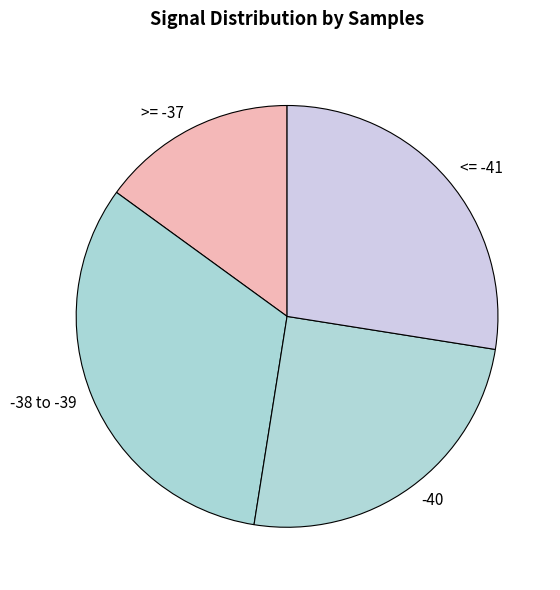

Do -40 and -38 to -39 together represent more than half of the pie?

Yes